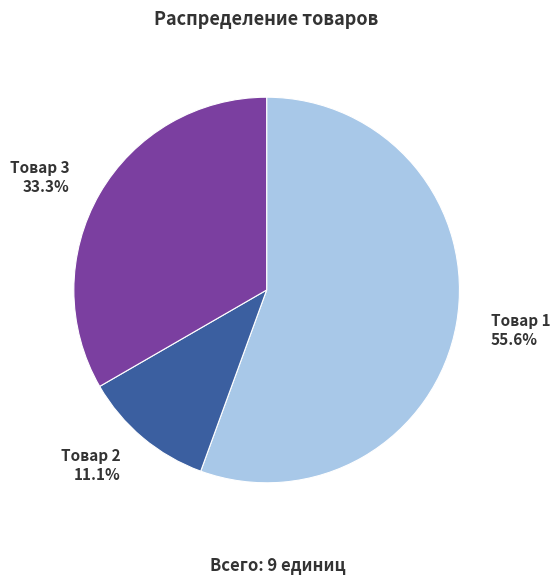

What is the total percentage of Товар 3 and Товар 2?

44.4%